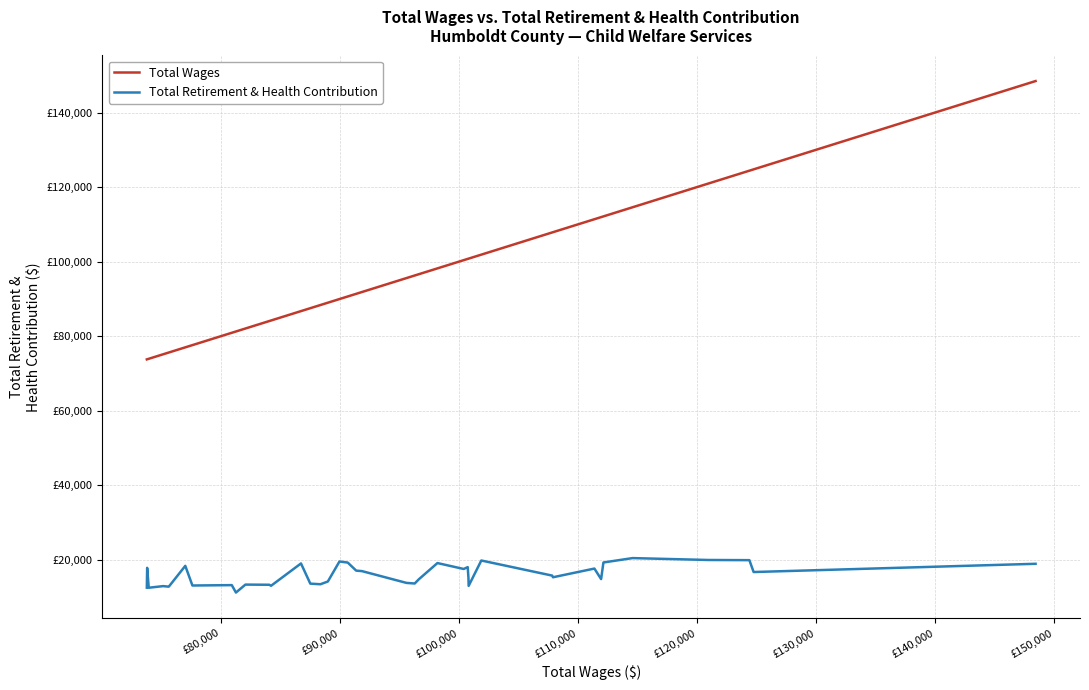

Does the chart display data point markers on the line(s)?

No